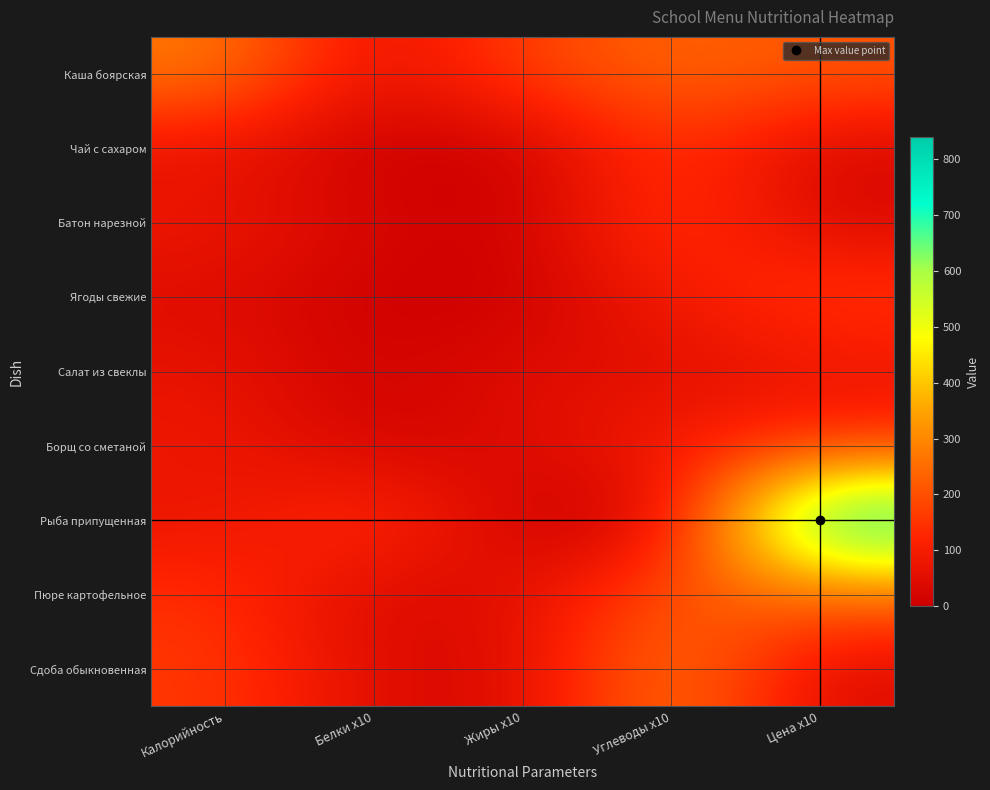

What is the total value across all series at Цена x10?

1771.0